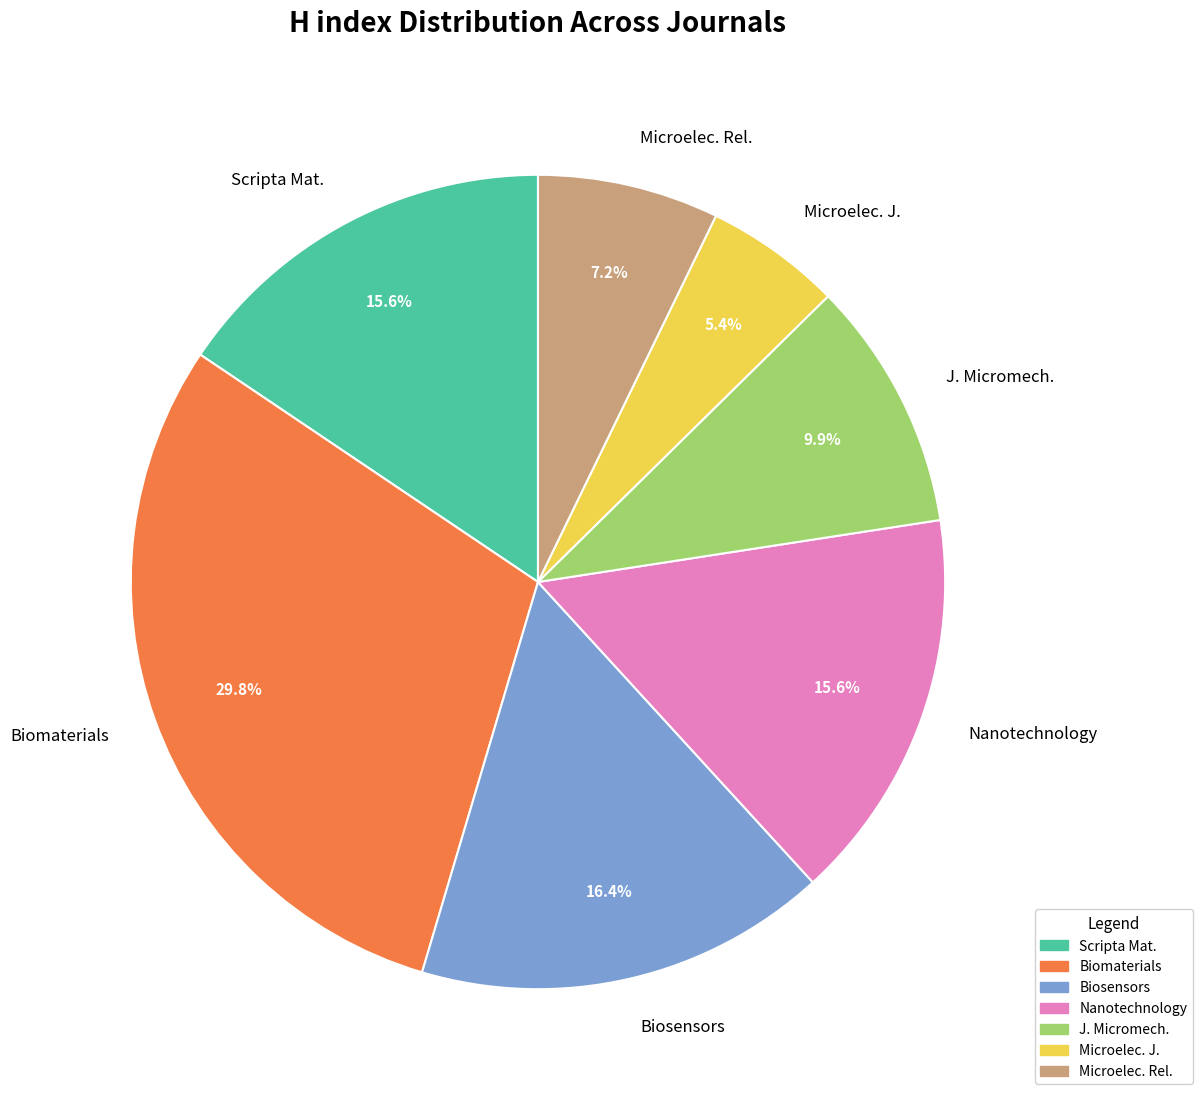

Is there any slice that represents more than half of the pie?

No